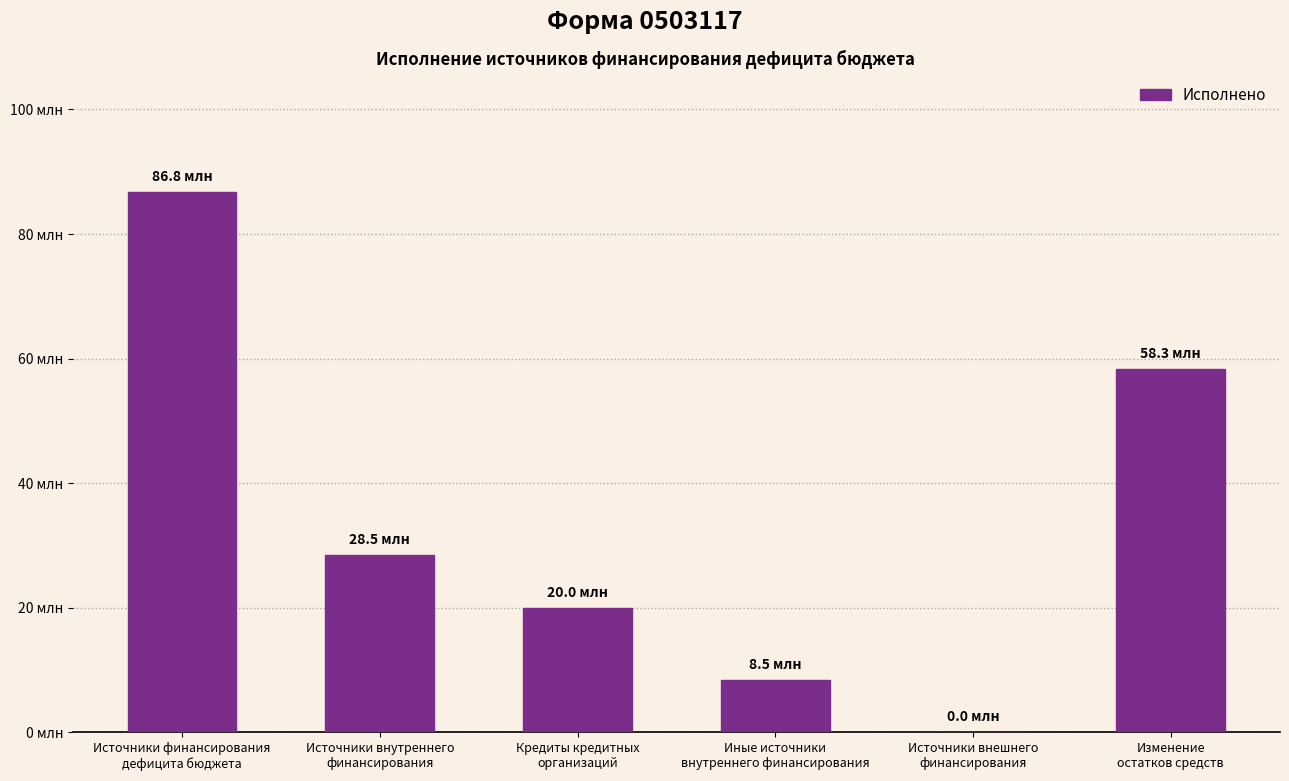

Which has a higher value, Изменение
остатков средств or Источники внутреннего
финансирования?

Изменение
остатков средств